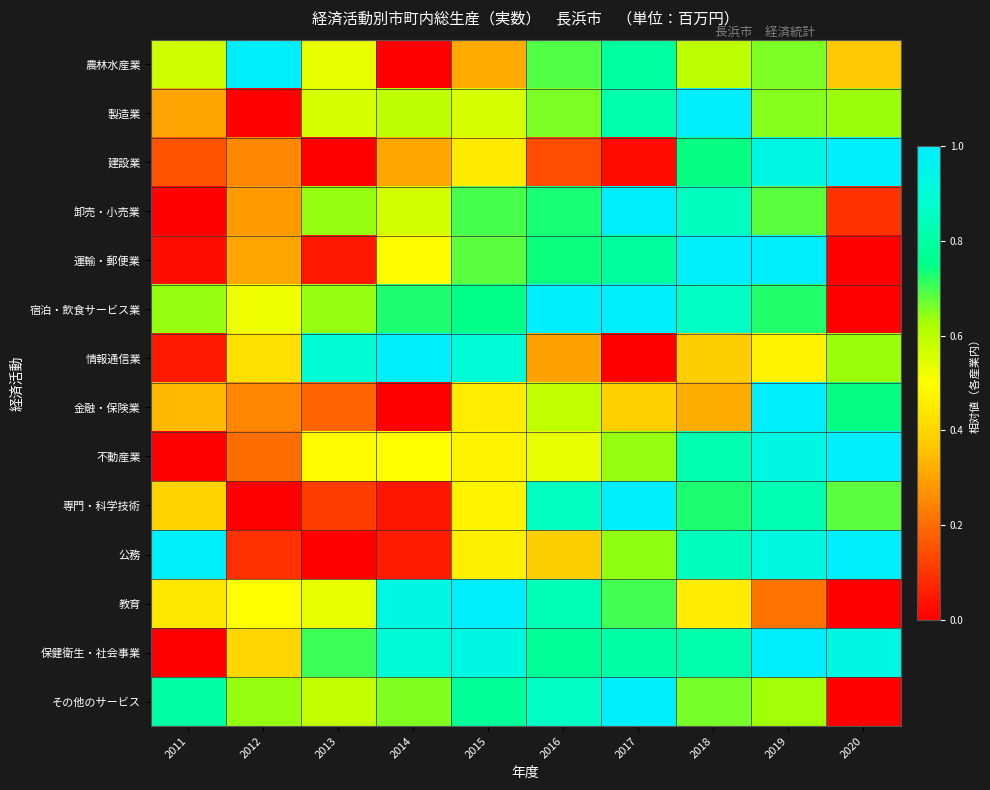

Between 2012 and 2015, which is larger?

2012